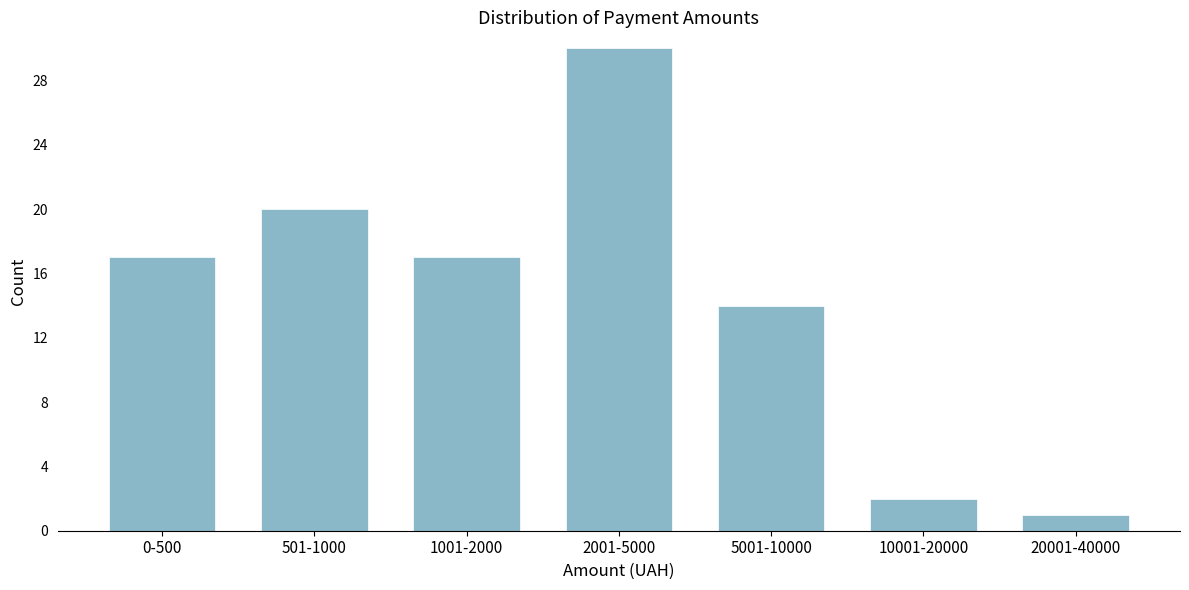

Reading left to right, what are all the values shown in this chart?

0-500=17	501-1000=20	1001-2000=17	2001-5000=30	5001-10000=14	10001-20000=2	20001-40000=1